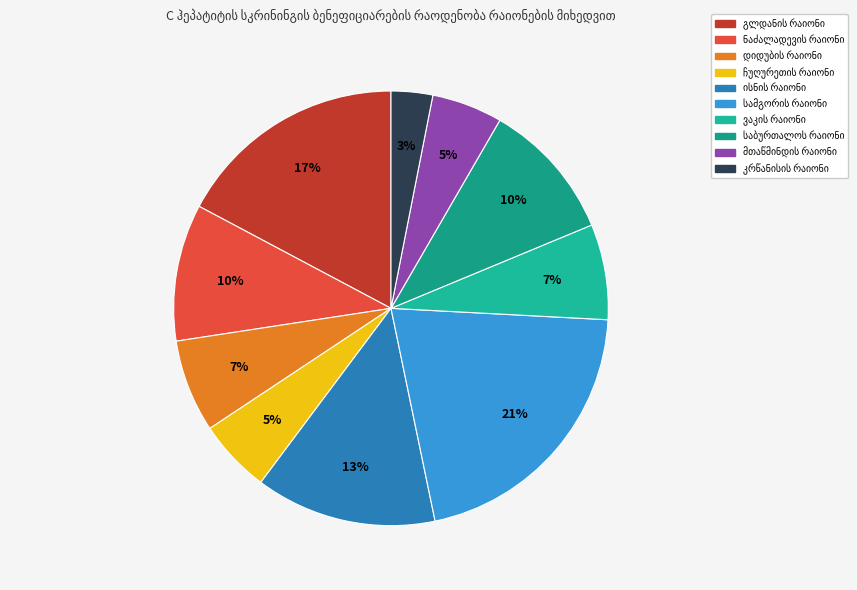

What portion of the pie excludes საბურთალოს რაიონი?

89.6%